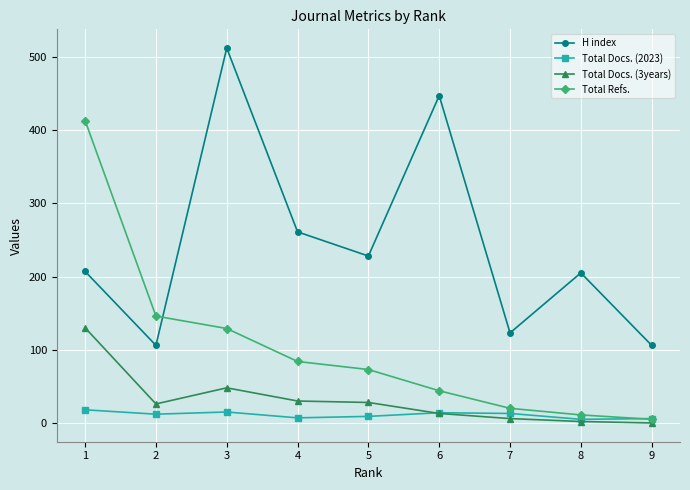

How many data points in Total Docs. (3years) are less than 26?

4